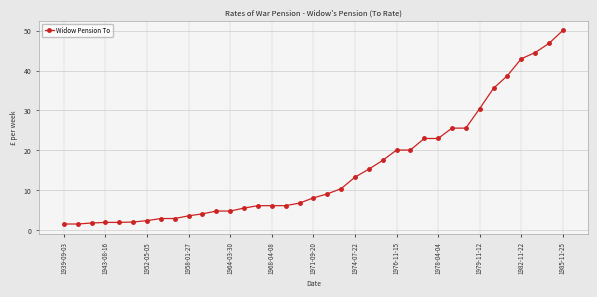

What is the smallest value displayed?

1.5